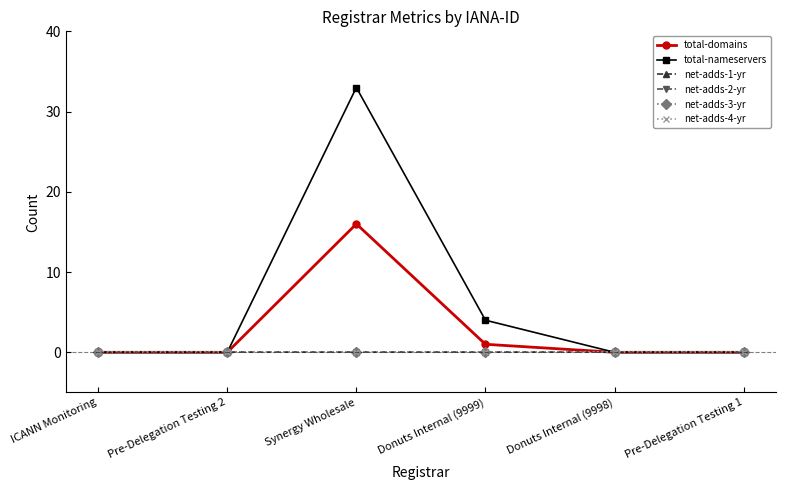

Does the chart have visible grid lines?

No